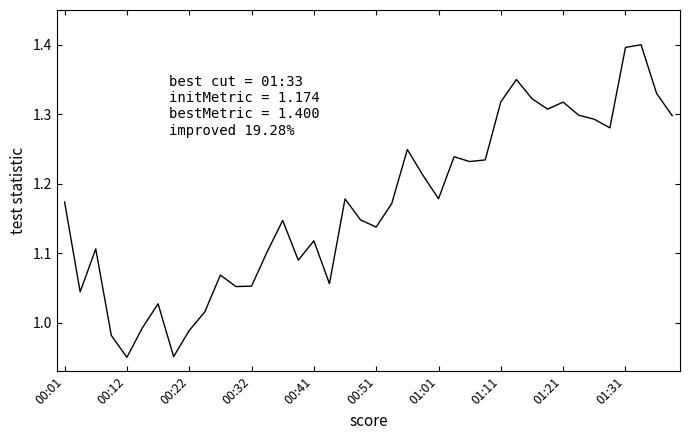

Is this an area chart (filled region under the line)?

No